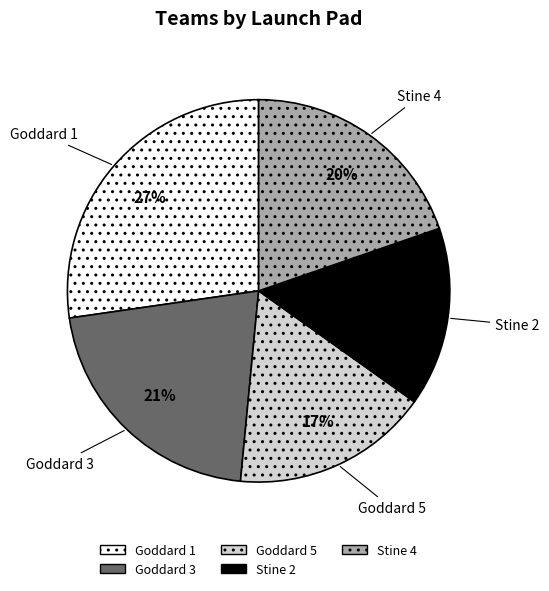

Is there a majority slice in this chart?

No